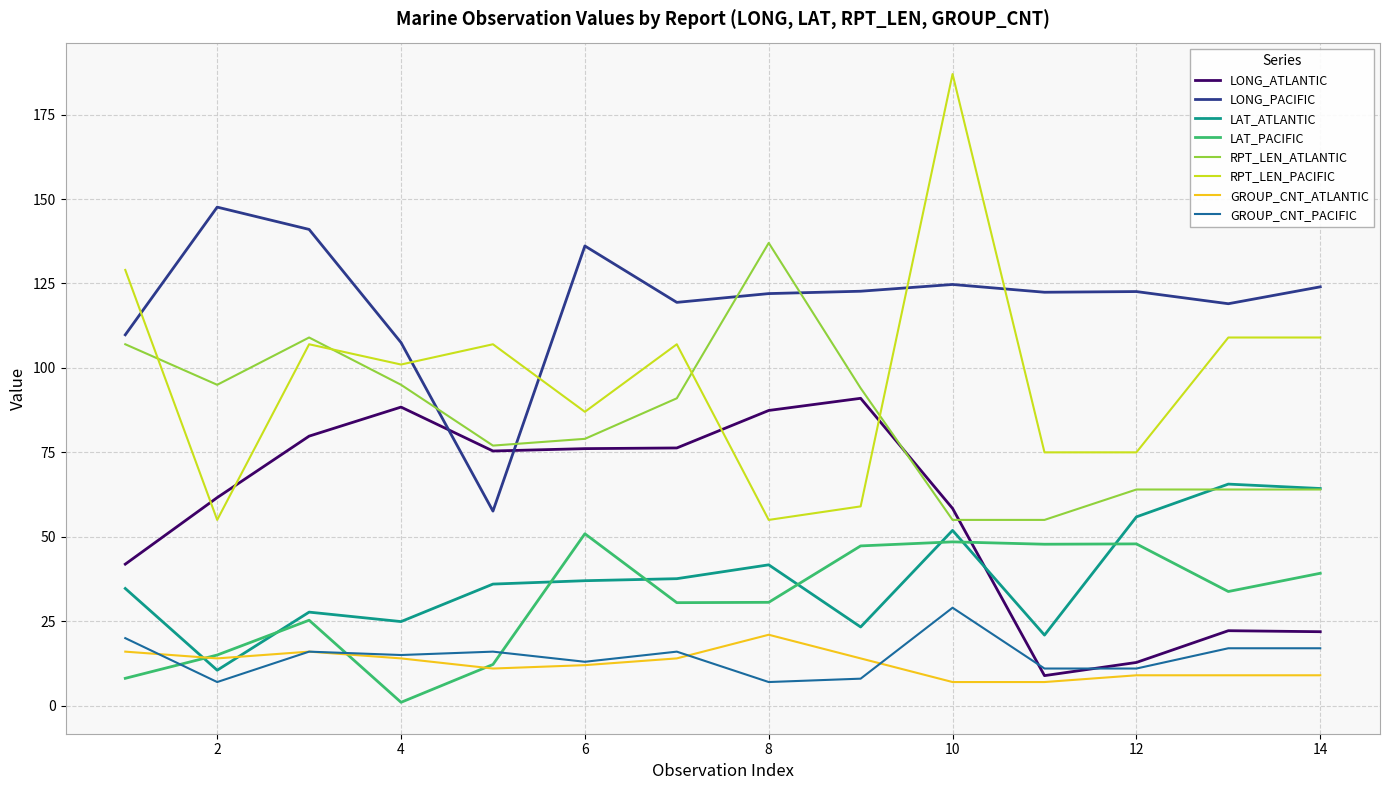

What is the maximum value for GROUP_CNT_PACIFIC?

29.0